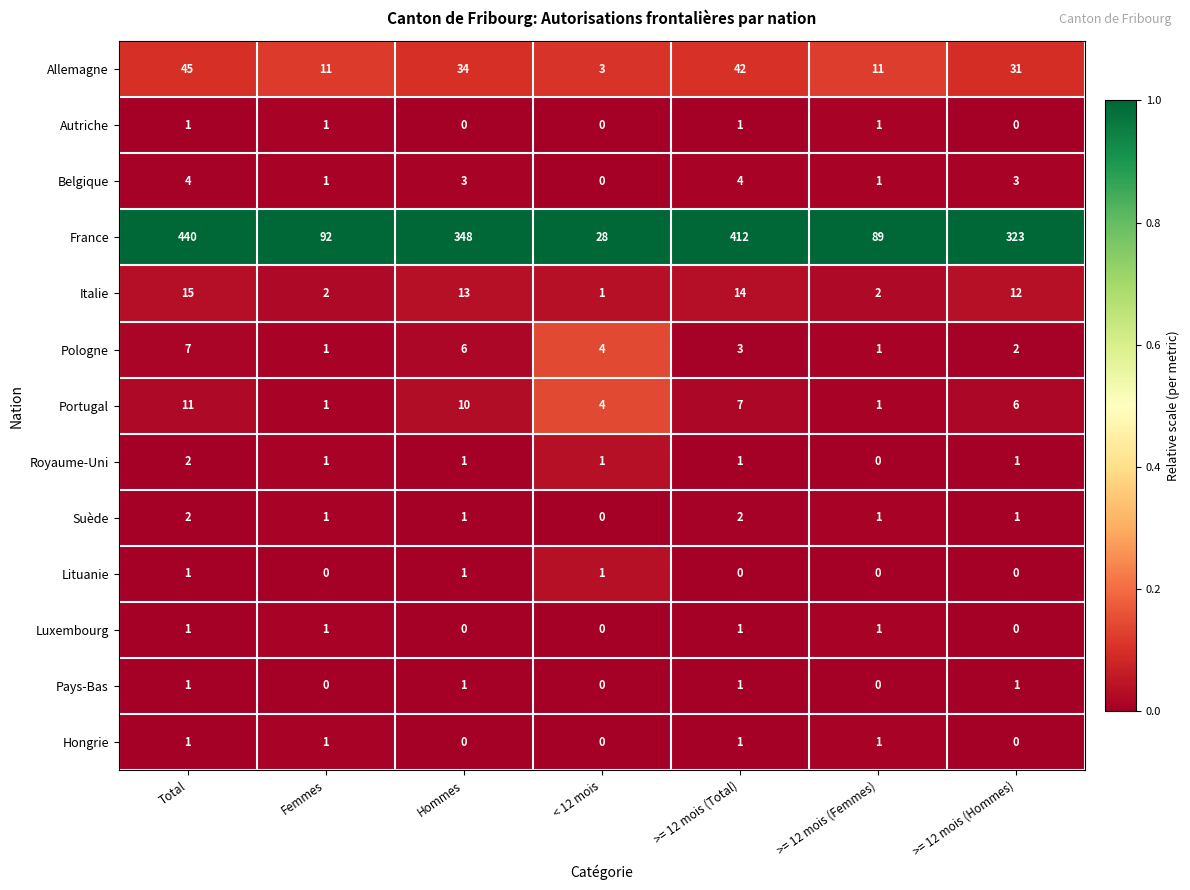

How many categories are shown in the chart?

7